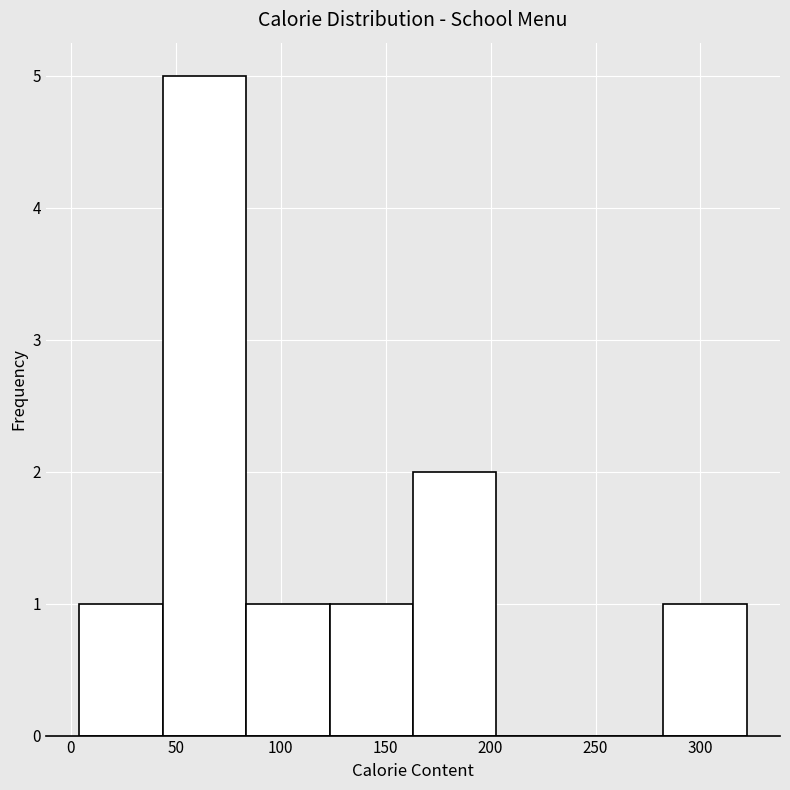

Reading left to right, transcribe this chart: for each bar, give the range it covers on the x-axis and its height. Neither the bar edges nor the heights are printed on the chart, so give them approximately, as read against the axes.

5 to 45: 1
45 to 85: 5
85 to 125: 1
125 to 165: 1
165 to 205: 2
205 to 245: 0
245 to 280: 0
280 to 320: 1